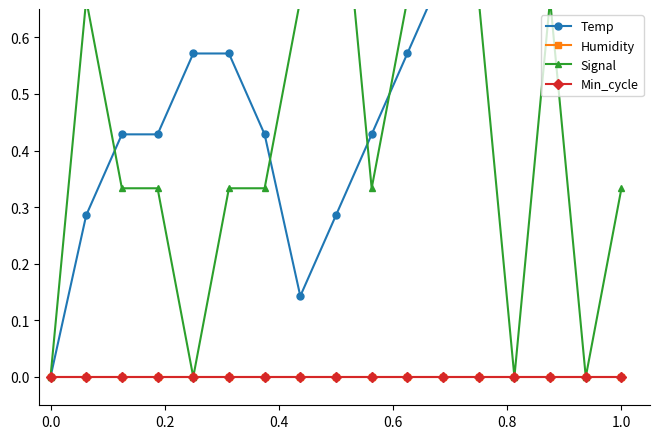

True or false: Temp and Humidity intersect in this chart.

False